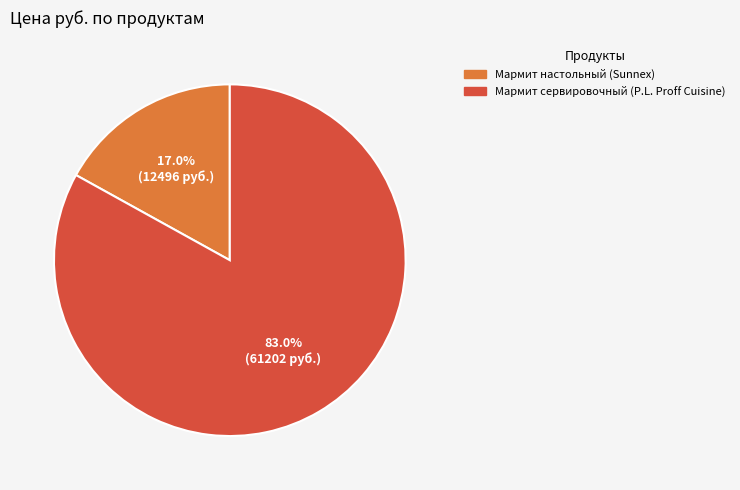

To the nearest percent, what is the average slice percentage?

50%